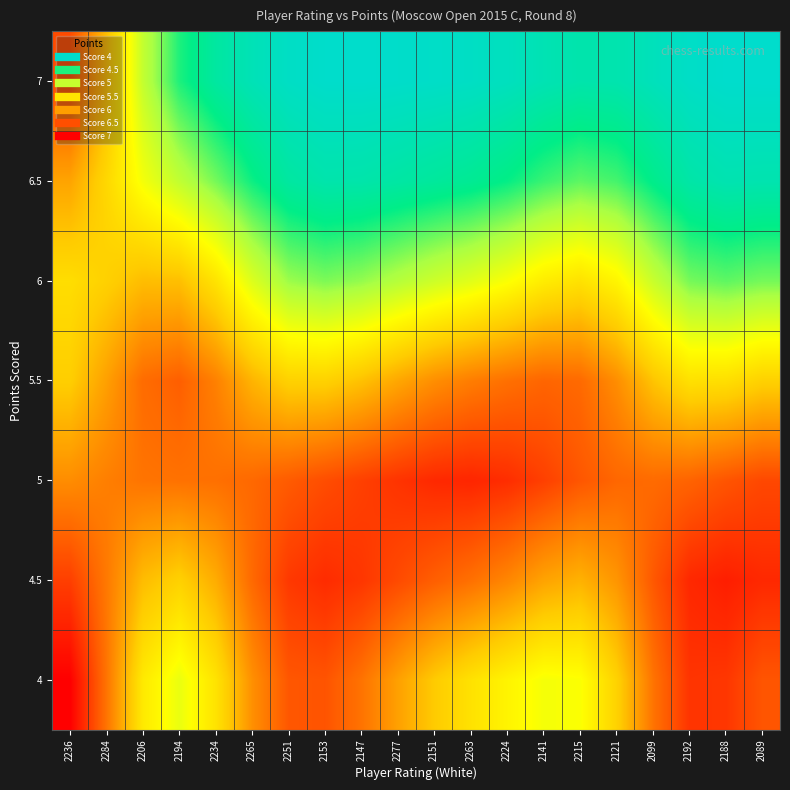

Reading right to left, list all the values displayed in this chart.

4: 2089=0.8	2188=0.9	2192=0.9	2099=0.8	2121=0.6	2215=0.4	2141=0.4	2224=0.5	2263=0.5	2151=0.6	2277=0.7	2147=0.8	2153=0.8	2251=0.8	2265=0.7	2234=0.5	2194=0.4	2206=0.5	2284=0.8	2236=1.0
4.5: 2089=0.9	2188=0.9	2192=0.9	2099=0.8	2121=0.7	2215=0.6	2141=0.7	2224=0.7	2263=0.8	2151=0.8	2277=0.8	2147=0.9	2153=0.9	2251=0.9	2265=0.8	2234=0.6	2194=0.6	2206=0.6	2284=0.7	2236=0.9
5: 2089=0.8	2188=0.8	2192=0.8	2099=0.8	2121=0.8	2215=0.8	2141=0.9	2224=0.9	2263=0.9	2151=0.9	2277=0.9	2147=0.9	2153=0.8	2251=0.8	2265=0.8	2234=0.8	2194=0.8	2206=0.8	2284=0.7	2236=0.7
5.5: 2089=0.6	2188=0.5	2192=0.5	2099=0.6	2121=0.7	2215=0.8	2141=0.8	2224=0.8	2263=0.7	2151=0.7	2277=0.6	2147=0.6	2153=0.6	2251=0.6	2265=0.6	2234=0.7	2194=0.8	2206=0.8	2284=0.7	2236=0.6
6: 2089=0.2	2188=0.2	2192=0.2	2099=0.3	2121=0.5	2215=0.5	2141=0.5	2224=0.4	2263=0.4	2151=0.3	2277=0.3	2147=0.3	2153=0.2	2251=0.3	2265=0.4	2234=0.5	2194=0.6	2206=0.6	2284=0.6	2236=0.5
6.5: 2089=0.1	2188=0.1	2192=0.1	2099=0.1	2121=0.2	2215=0.2	2141=0.2	2224=0.1	2263=0.1	2151=0.1	2277=0.1	2147=0.1	2153=0.1	2251=0.1	2265=0.2	2234=0.2	2194=0.3	2206=0.4	2284=0.5	2236=0.7
7: 2089=0.0	2188=0.0	2192=0.0	2099=0.0	2121=0.1	2215=0.1	2141=0.1	2224=0.0	2263=0.0	2151=0.0	2277=0.0	2147=0.0	2153=0.0	2251=0.0	2265=0.0	2234=0.1	2194=0.2	2206=0.3	2284=0.6	2236=0.8